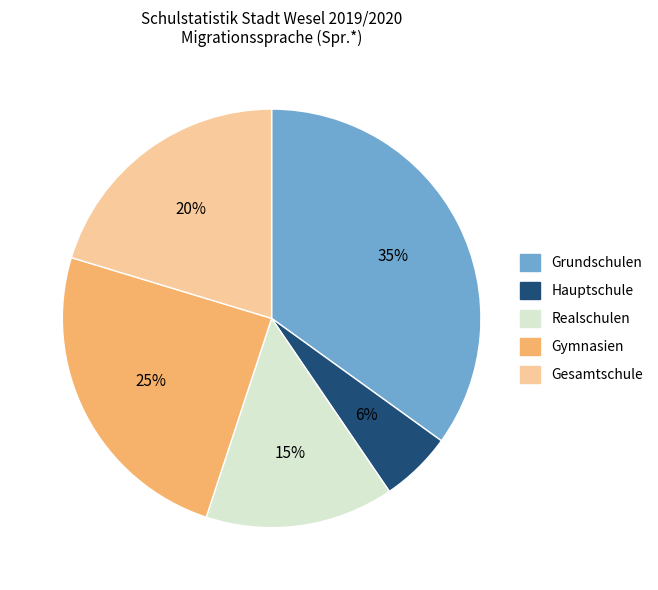

How many segments does this pie chart have?

5